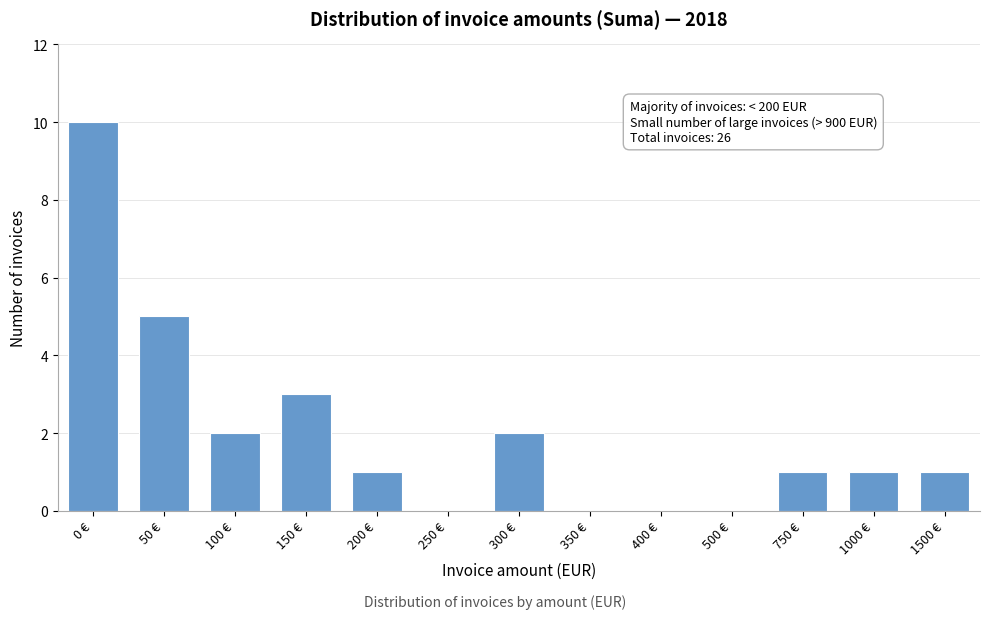

Reading right to left, what are all the values shown in this chart?

1500 €=1	1000 €=1	750 €=1	500 €=0	400 €=0	350 €=0	300 €=2	250 €=0	200 €=1	150 €=3	100 €=2	50 €=5	0 €=10